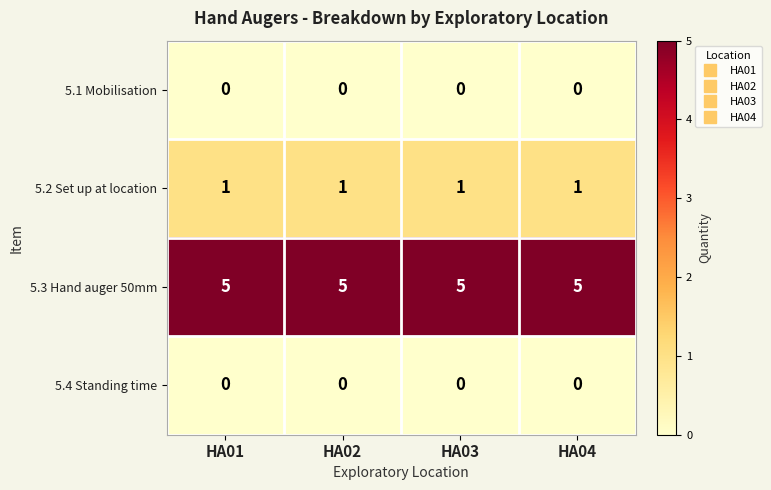

Which series has the largest total across all categories?

5.3 Hand auger 50mm